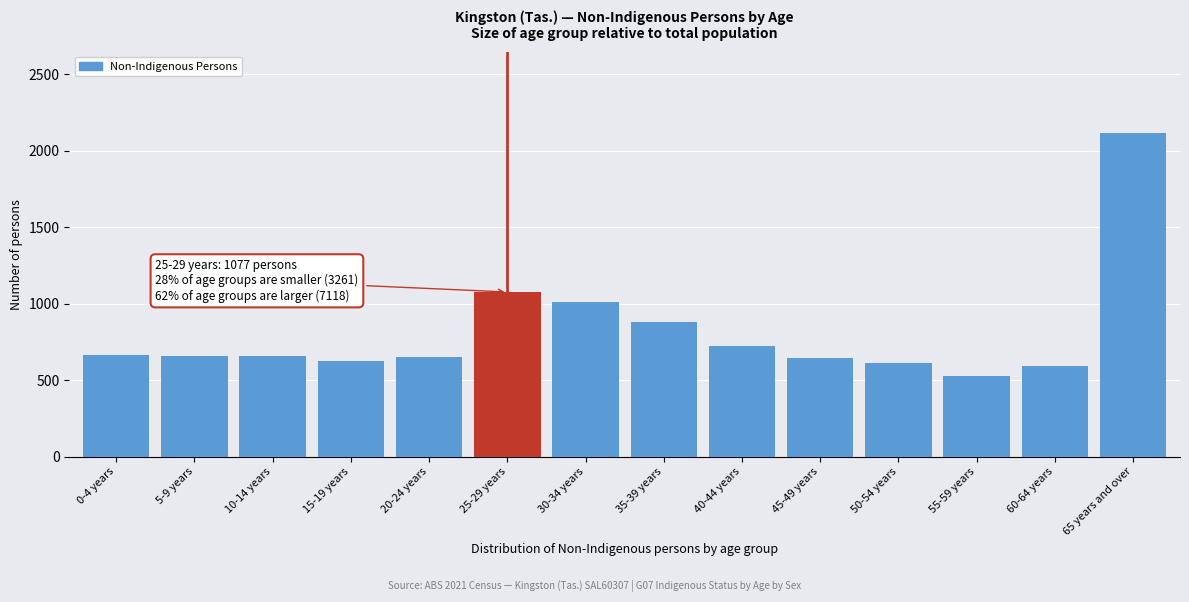

What is the label of the 5th bar from the right?

45-49 years